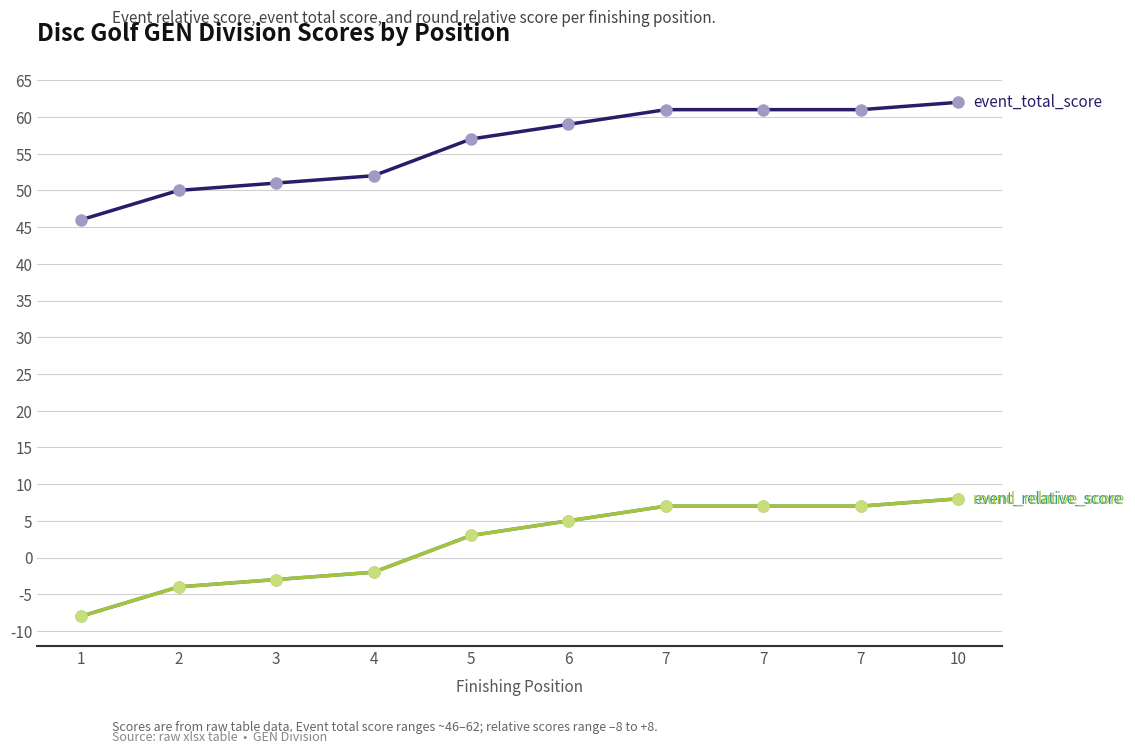

Does the chart have visible grid lines?

Yes